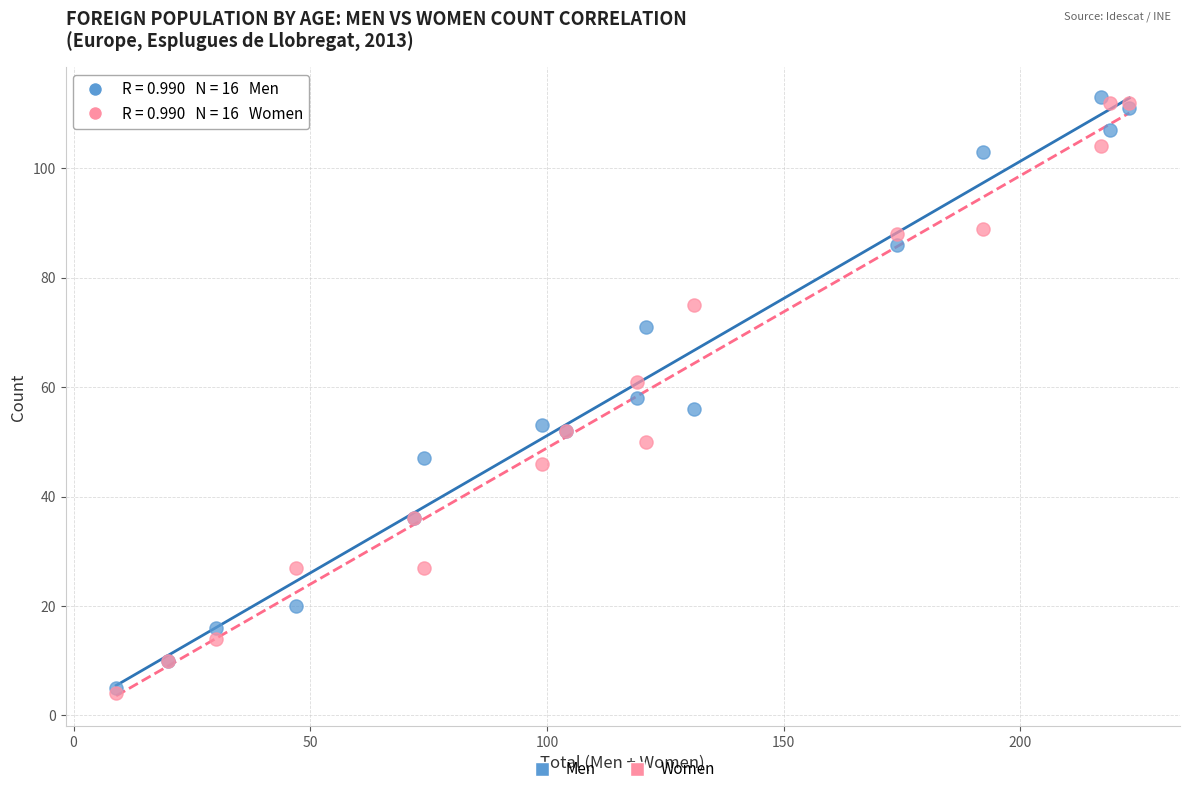

What are all the series names shown in the legend?

Men, Women